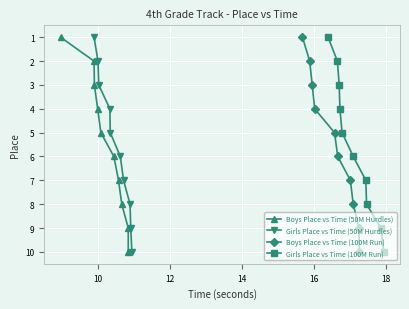

What is the highest value of the Girls Place vs Time (50M Hurdles) series?

10